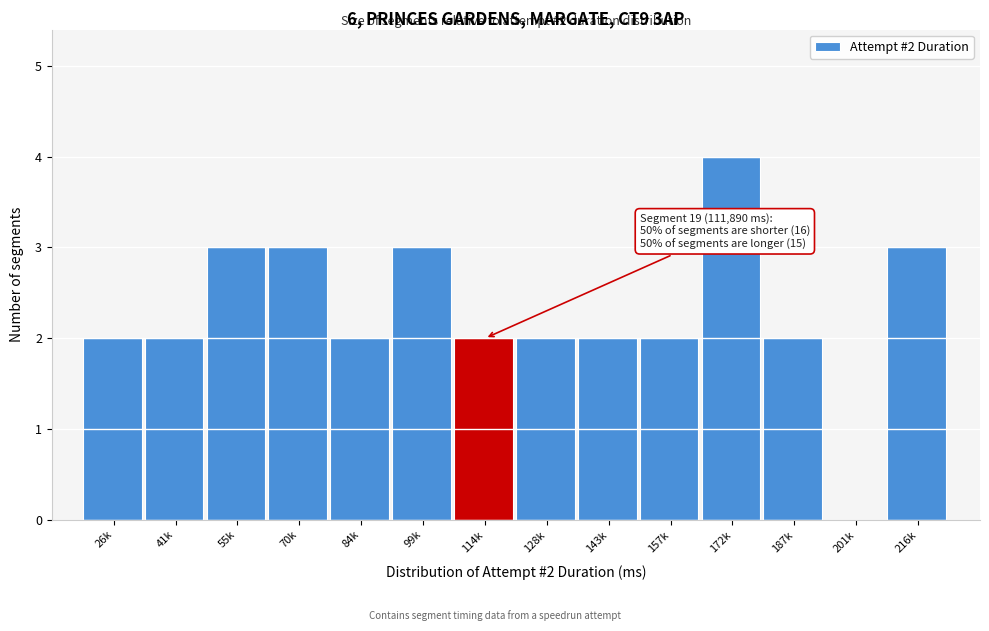

Reading left to right, transcribe all the data shown in this chart.

26k=2	41k=2	55k=3	70k=3	84k=2	99k=3	114k=2	128k=2	143k=2	157k=2	172k=4	187k=2	201k=0	216k=3